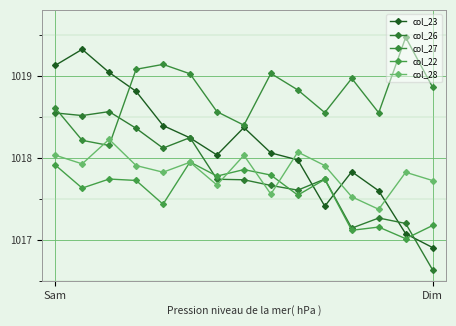

How many lines are shown in the chart?

5